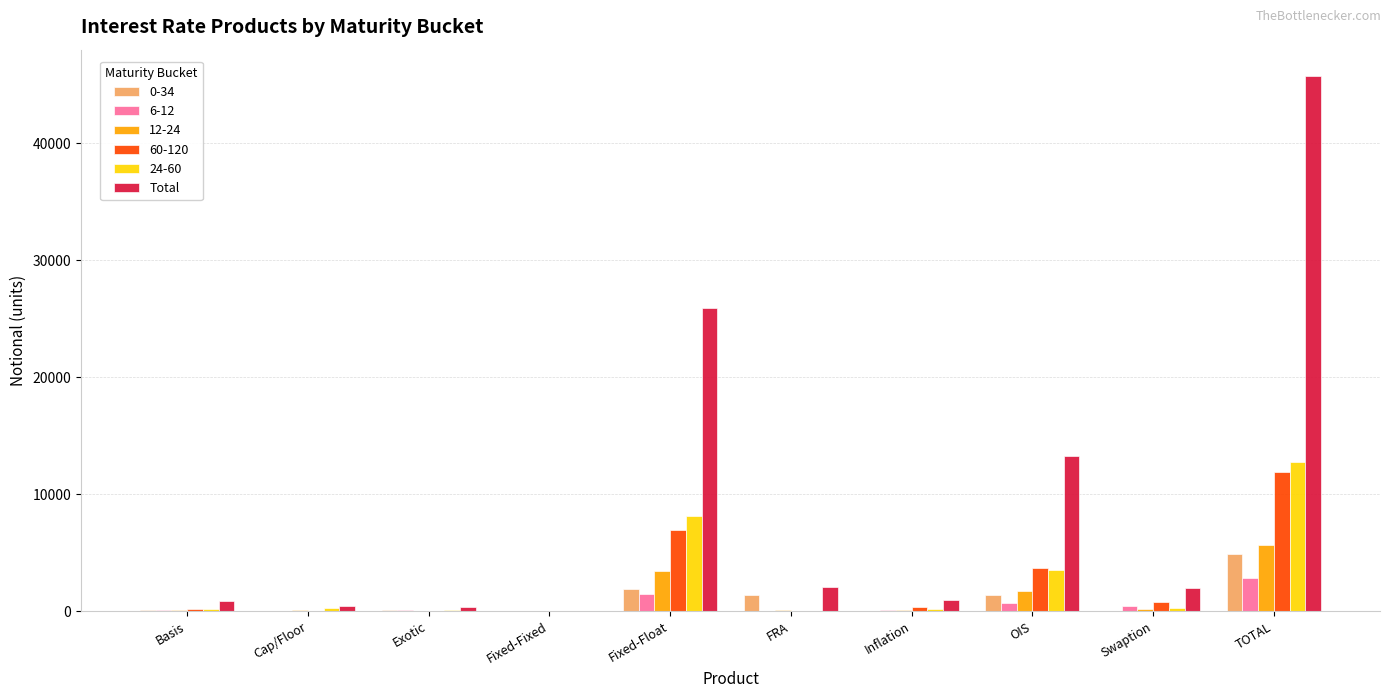

Count the number of data series in this chart.

6